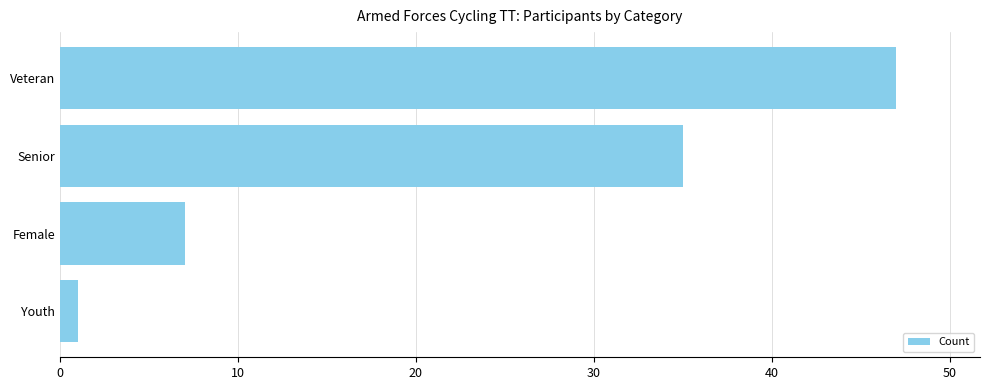

What is the difference between the maximum and minimum values?

46